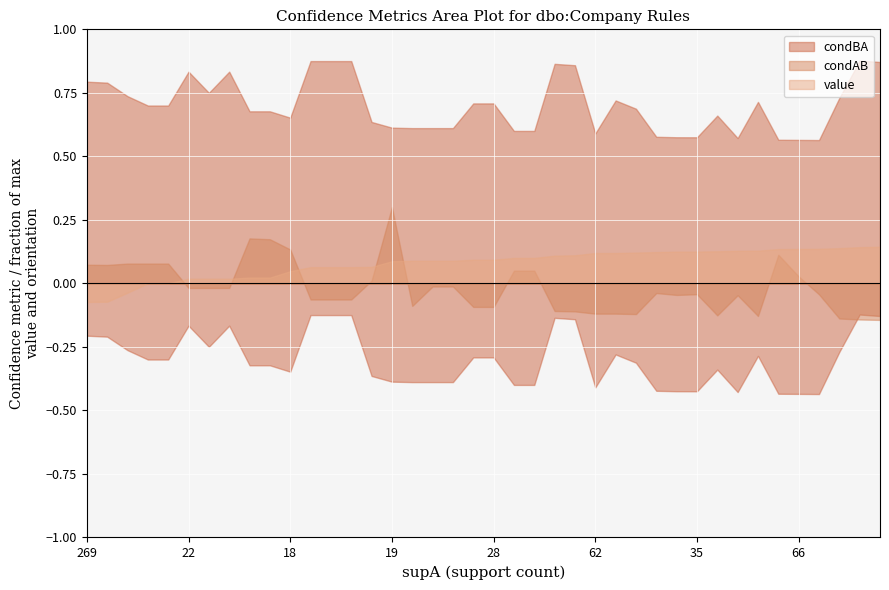

What is the difference between the maximum and minimum values in the condAB series?

0.4